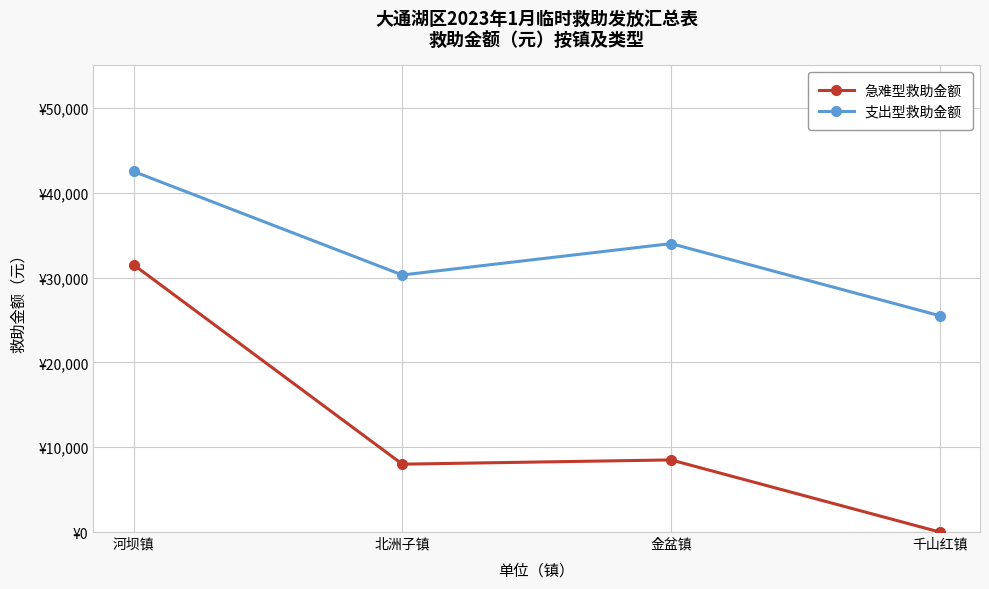

What are all the series names shown in the legend?

急难型救助金额, 支出型救助金额